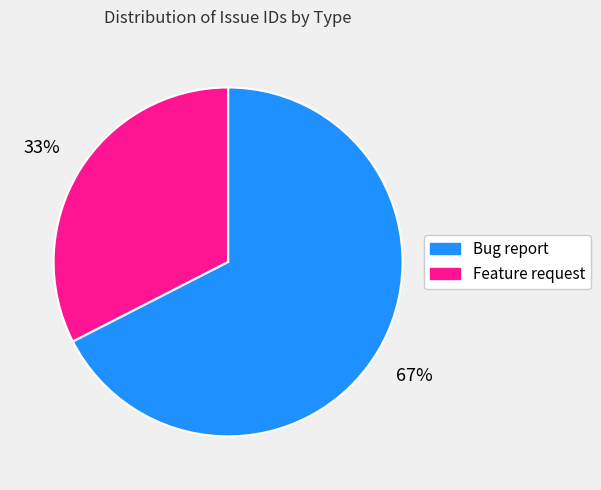

Which slice is the smallest?

Feature request